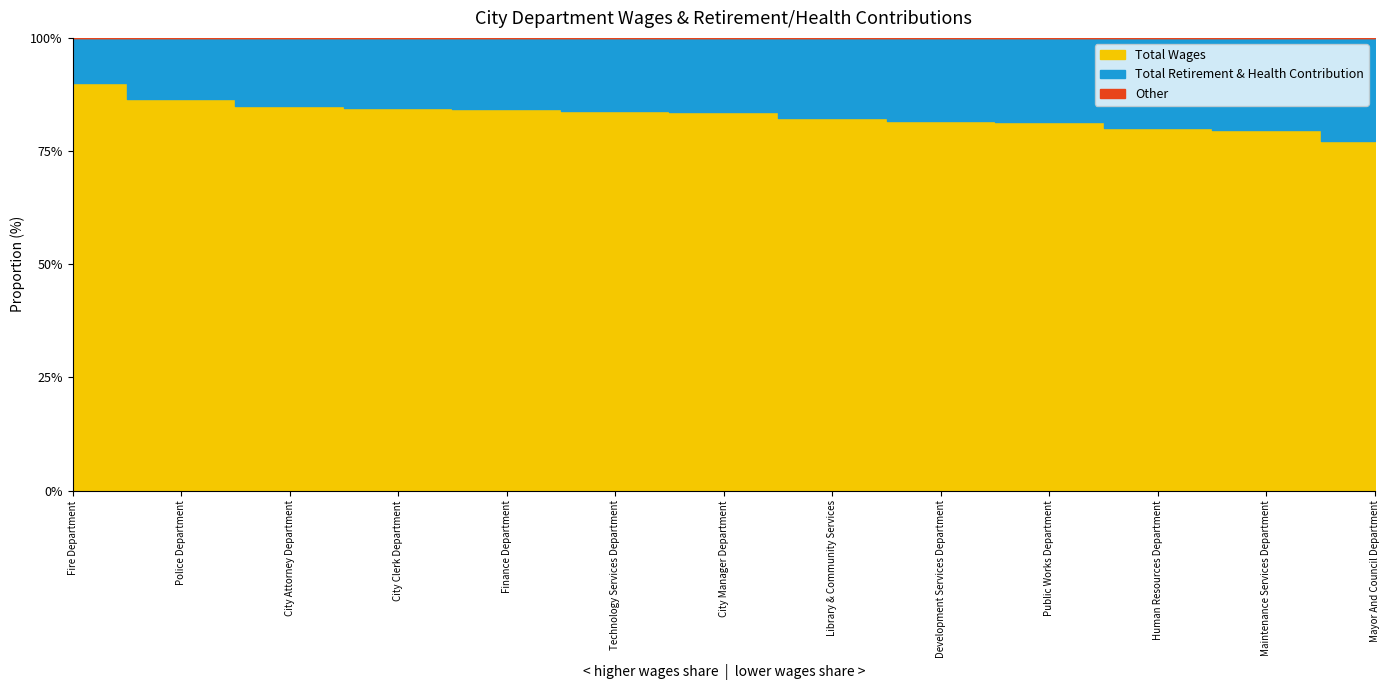

How many categories are shown in the chart?

13